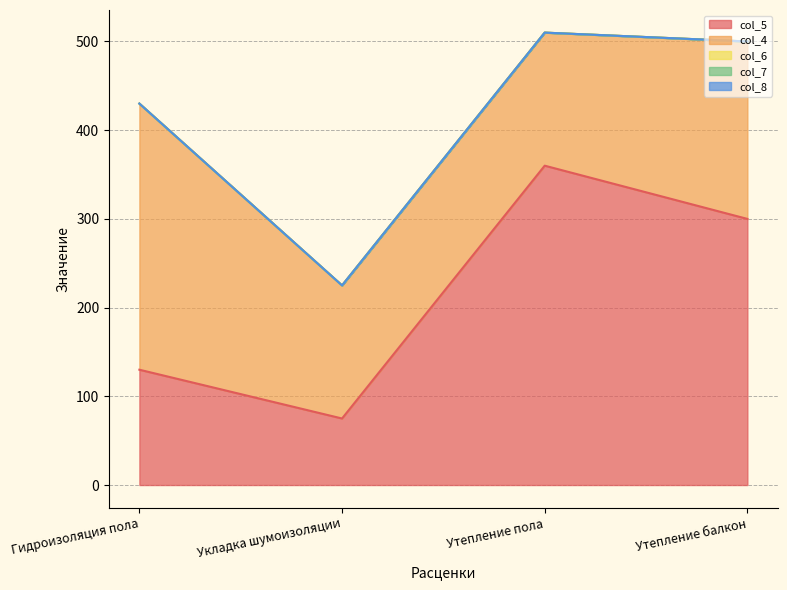

Which series has the largest range (max minus min)?

col_5